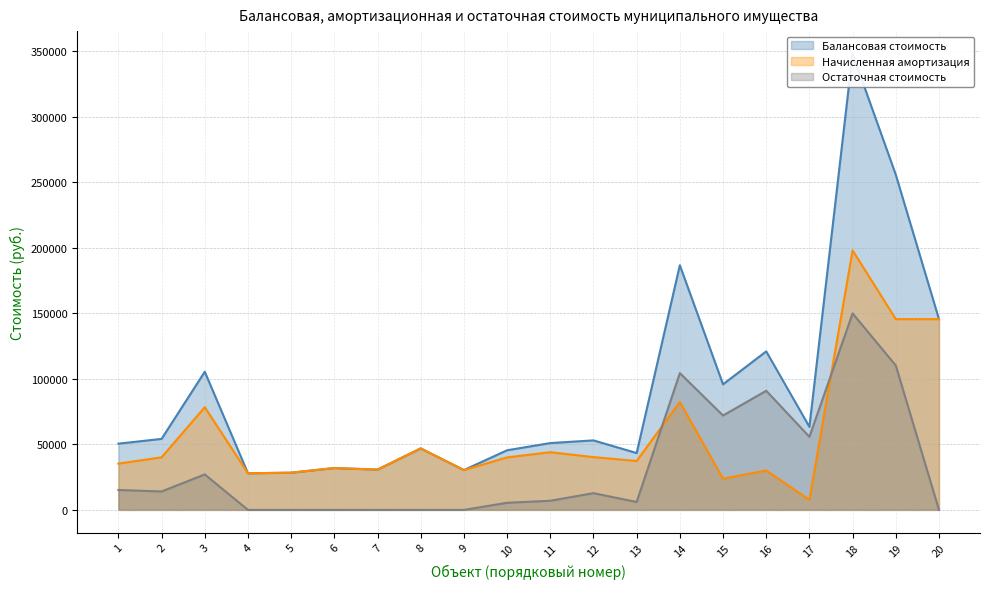

How many lines are shown in the chart?

3